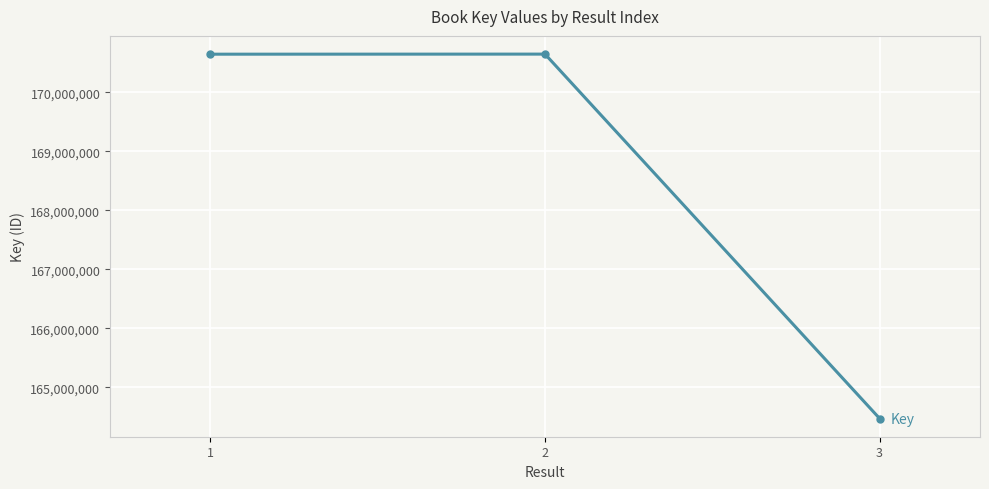

What is the value of the 1st point from the left?

170647523